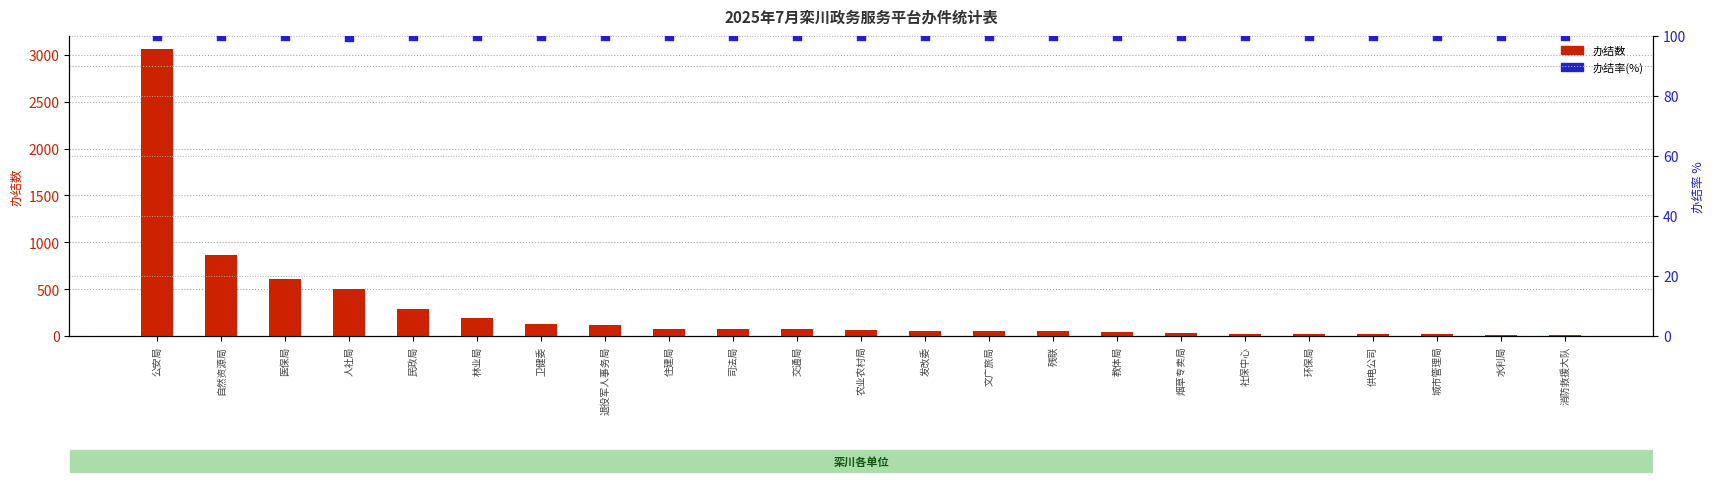

What are all the series names shown in the legend?

办结数, 办结率(%)